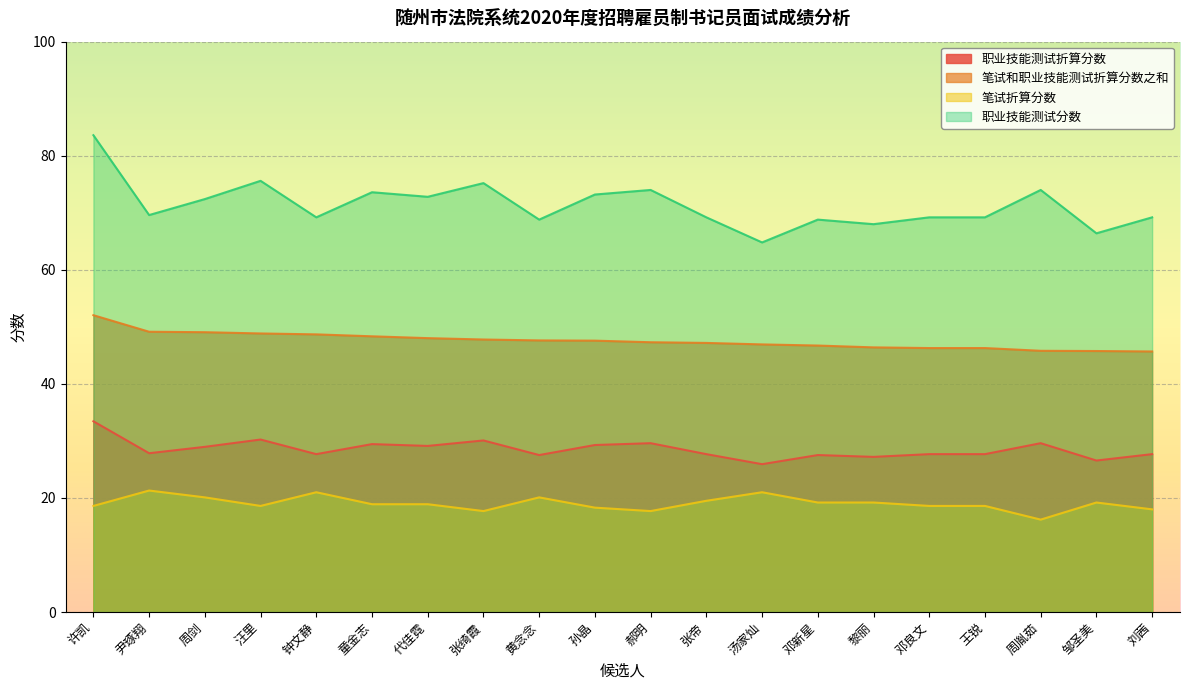

Reading left to right, transcribe all the data shown in this chart.

职业技能测试折算分数: 33.4	27.8	29.0	30.2	27.7	29.4	29.1	30.1	27.5	29.3	29.6	27.7	25.9	27.5	27.2	27.7	27.7	29.6	26.6	27.7
笔试和职业技能测试折算分数之和: 52.0	49.1	49.1	48.8	48.7	48.3	48.0	47.8	47.6	47.6	47.3	47.2	46.9	46.7	46.4	46.3	46.3	45.8	45.8	45.7
笔试折算分数: 18.6	21.3	20.1	18.6	21.0	18.9	18.9	17.7	20.1	18.3	17.7	19.5	21.0	19.2	19.2	18.6	18.6	16.2	19.2	18.0
职业技能测试分数: 83.6	69.6	72.4	75.6	69.2	73.6	72.8	75.2	68.8	73.2	74.0	69.2	64.8	68.8	68.0	69.2	69.2	74.0	66.4	69.2